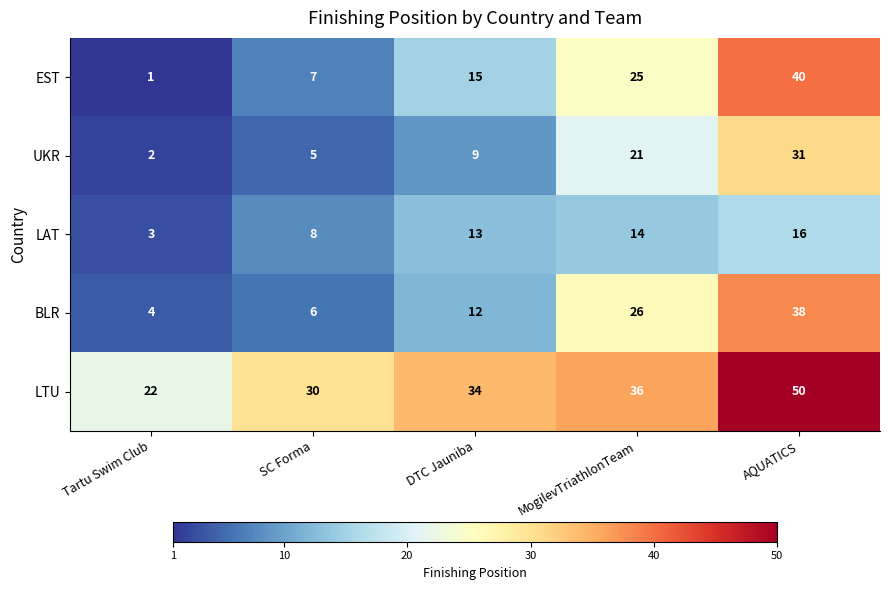

Reading right to left, transcribe all the data shown in this chart.

EST: AQUATICS=40	MogilevTriathlonTeam=25	DTC Jauniba=15	SC Forma=7	Tartu Swim Club=1
UKR: AQUATICS=31	MogilevTriathlonTeam=21	DTC Jauniba=9	SC Forma=5	Tartu Swim Club=2
LAT: AQUATICS=16	MogilevTriathlonTeam=14	DTC Jauniba=13	SC Forma=8	Tartu Swim Club=3
BLR: AQUATICS=38	MogilevTriathlonTeam=26	DTC Jauniba=12	SC Forma=6	Tartu Swim Club=4
LTU: AQUATICS=50	MogilevTriathlonTeam=36	DTC Jauniba=34	SC Forma=30	Tartu Swim Club=22